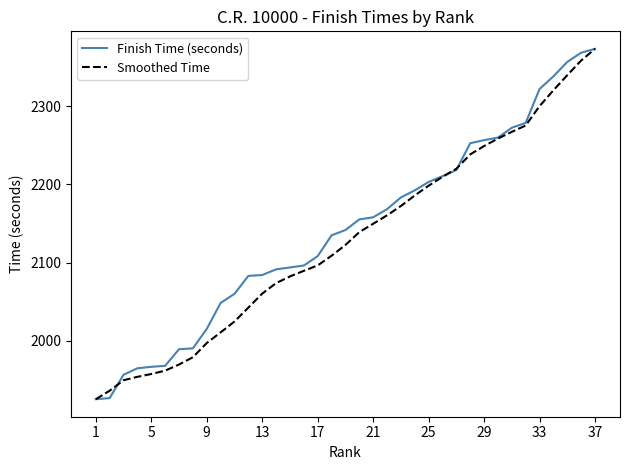

What is the smallest value displayed?

1924.8